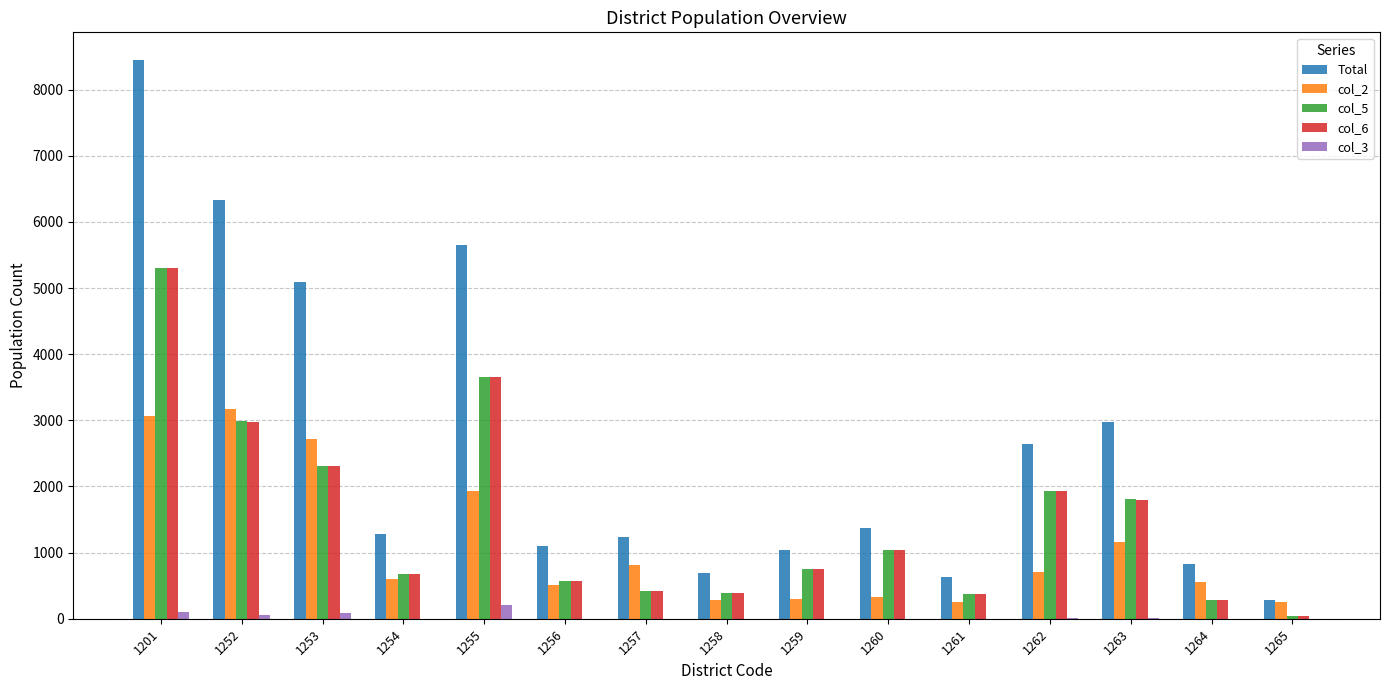

At which category does the chart reach its peak across all series?

1201